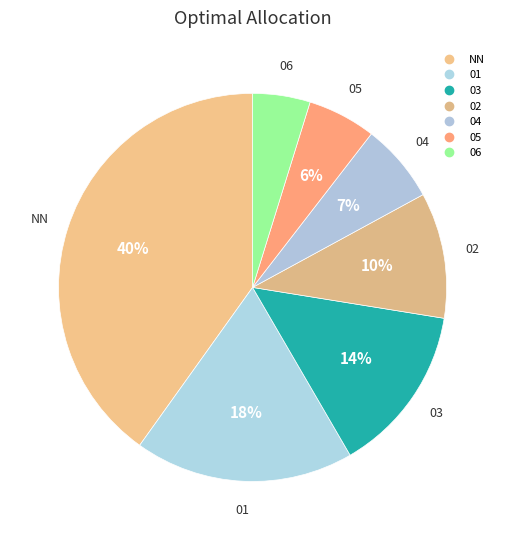

What is the smallest slice in the pie chart?

06